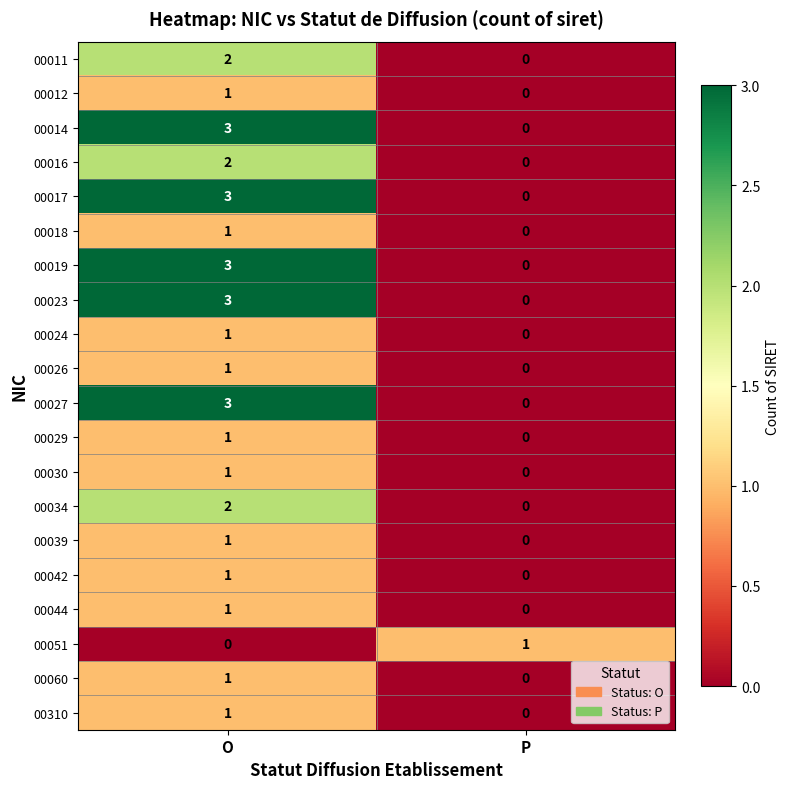

Which category has the lowest value in the 00051 series?

O